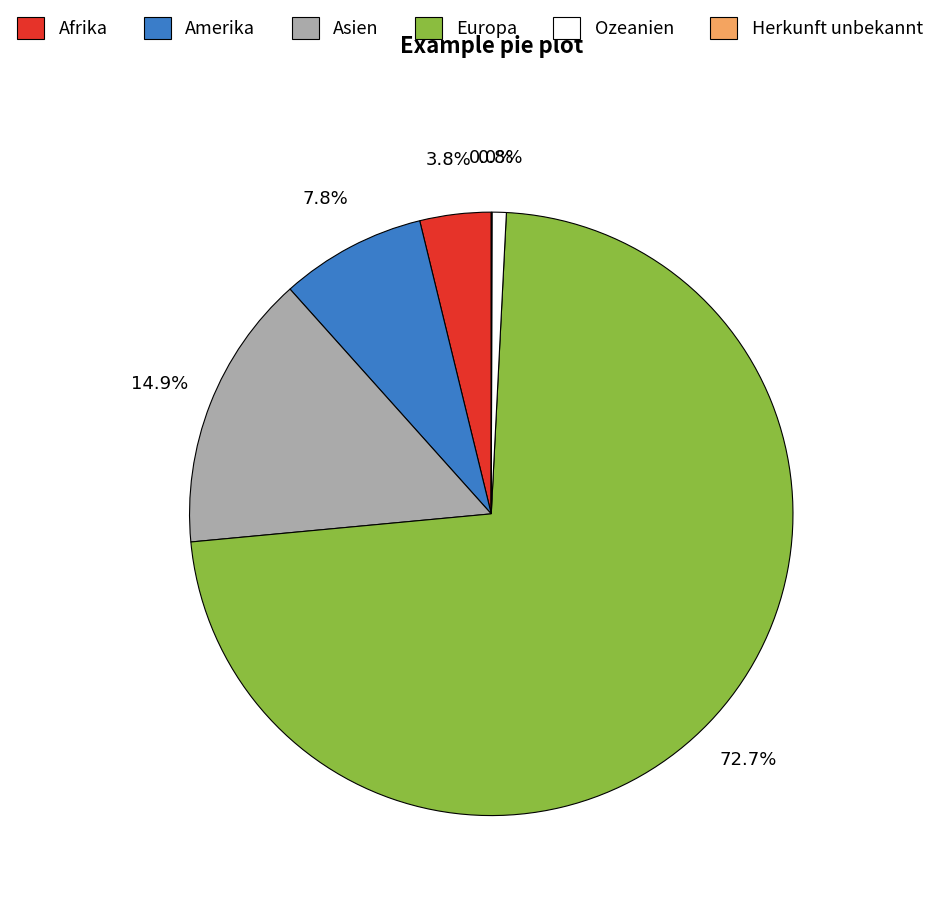

To the nearest percent, what is the combined percentage of Amerika and Asien?

23%